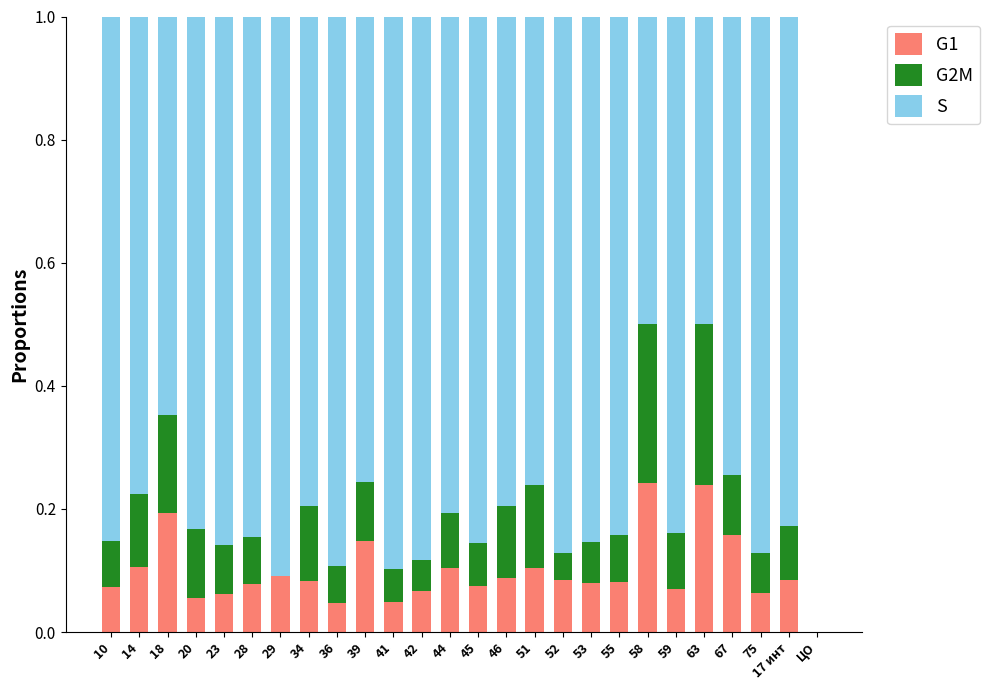

What is the total value across all series at 39?

1.0